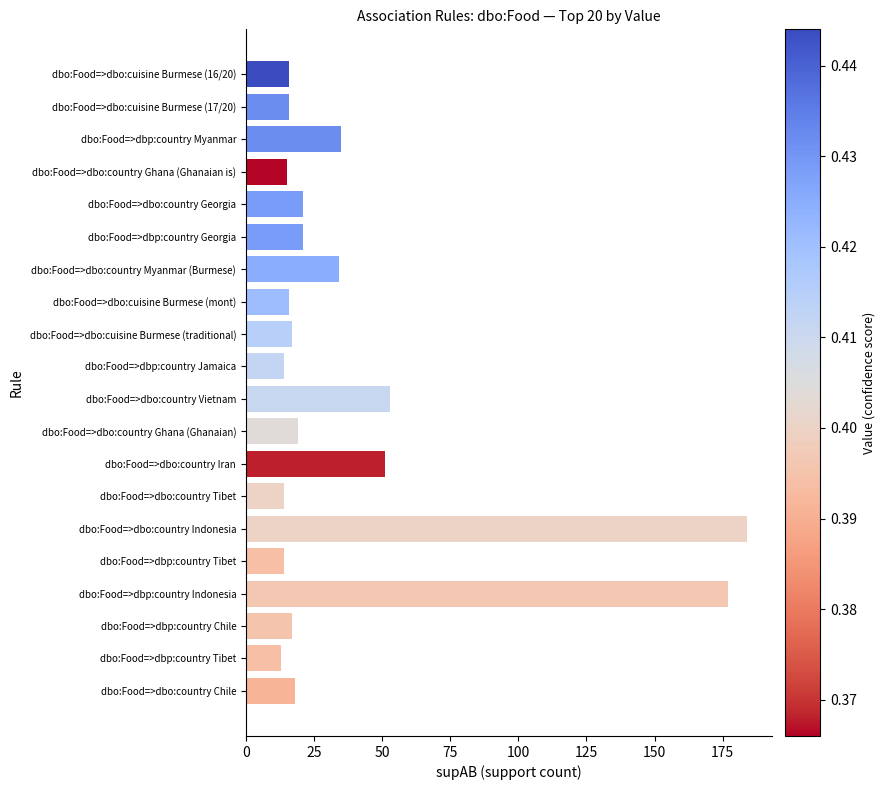

Count the number of data series in this chart.

1